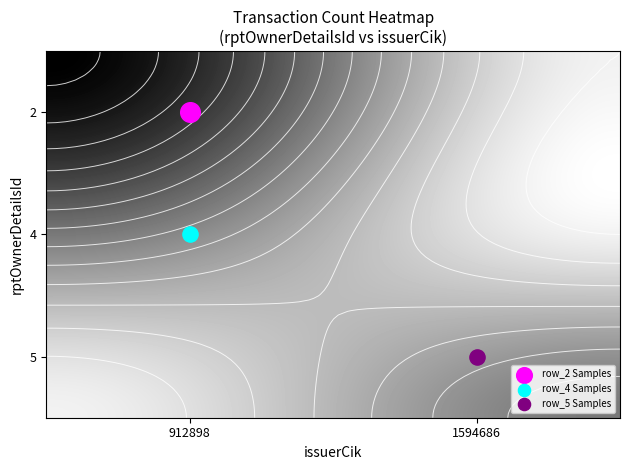

List the labels in order of 5 value, smallest first.

912898, 1594686